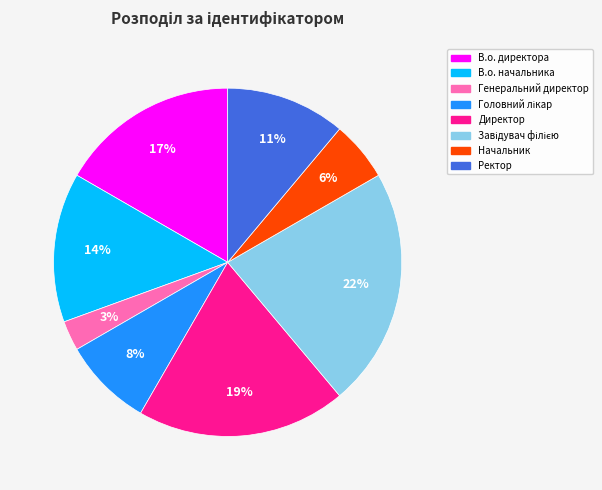

Combined, do Генеральний директор and В.о. директора account for over 50%?

No